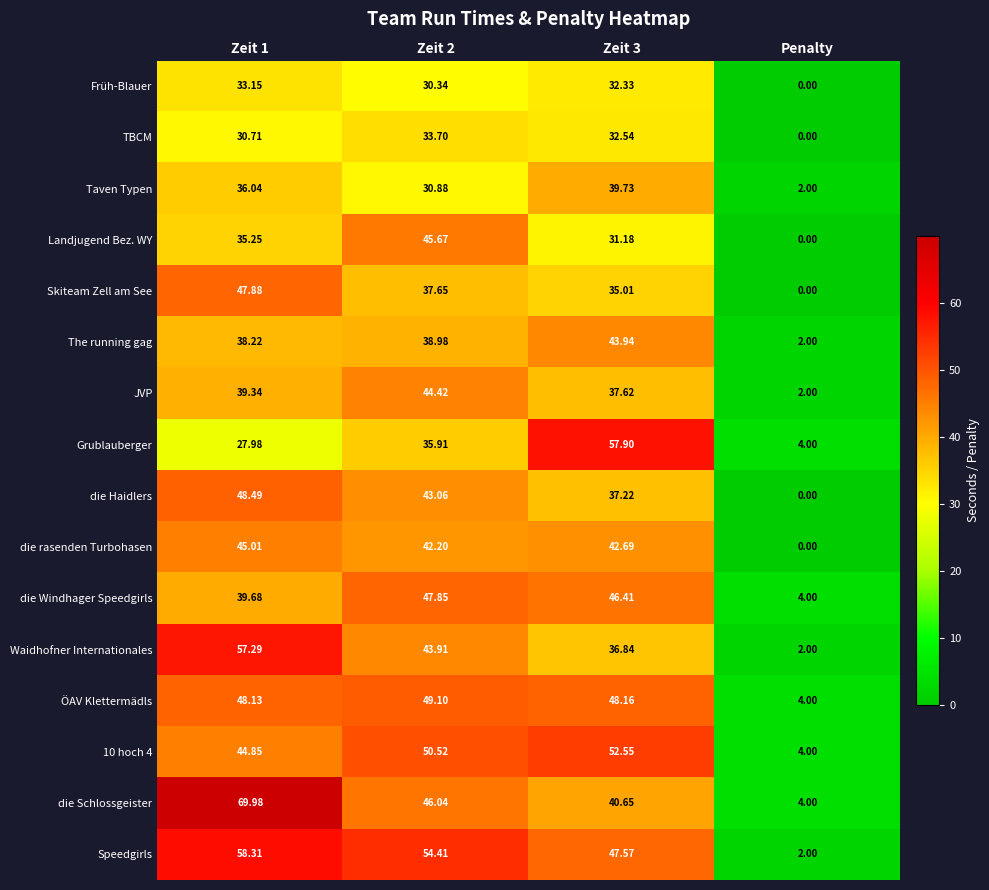

Which series has the largest total across all categories?

Speedgirls